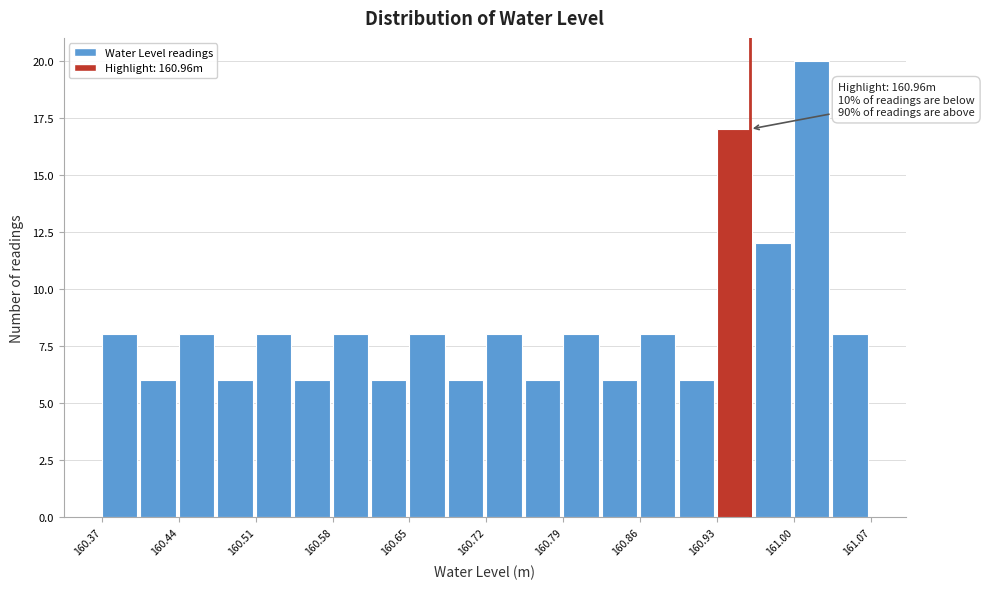

Read against the x-axis, roughly where is the centre of the tallest bar?

161.02